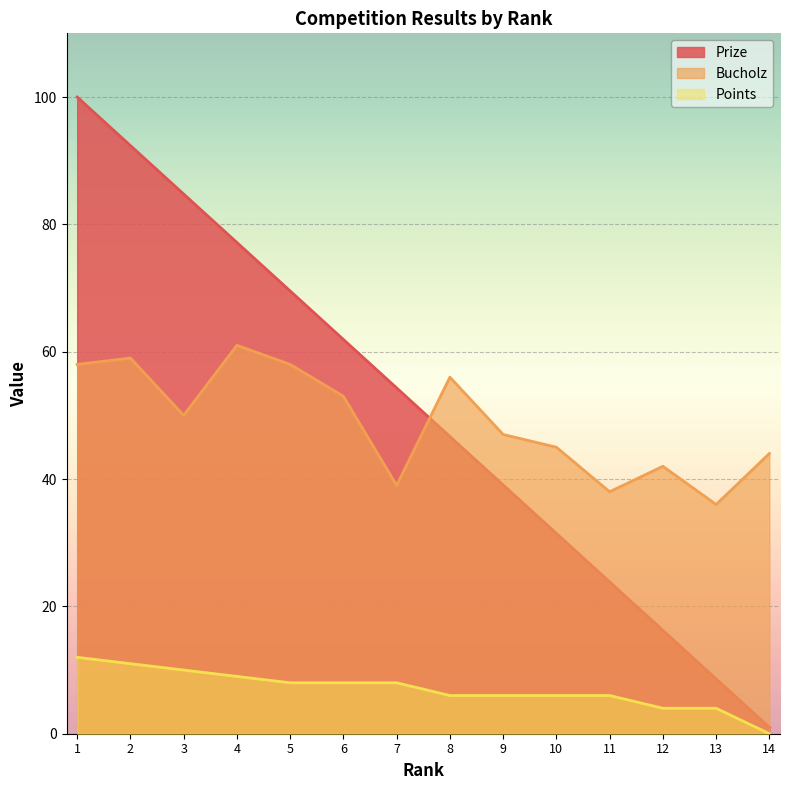

What is the difference between the second highest and minimum values in the Points series?

11.0